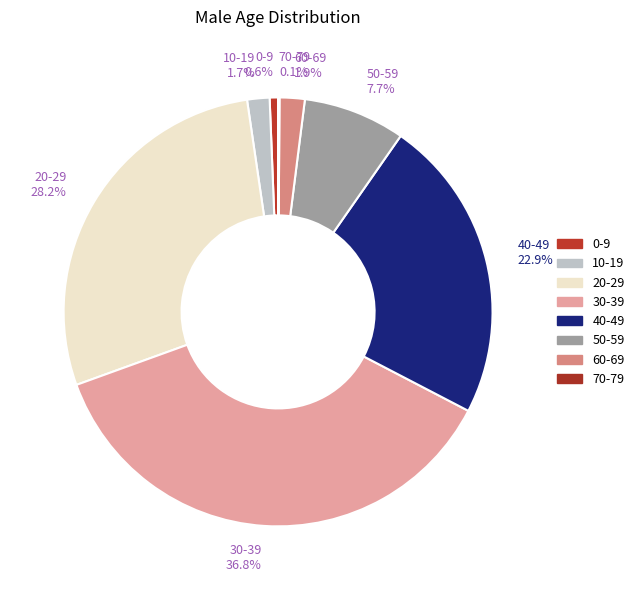

Which category has the smallest portion of the pie?

70-79